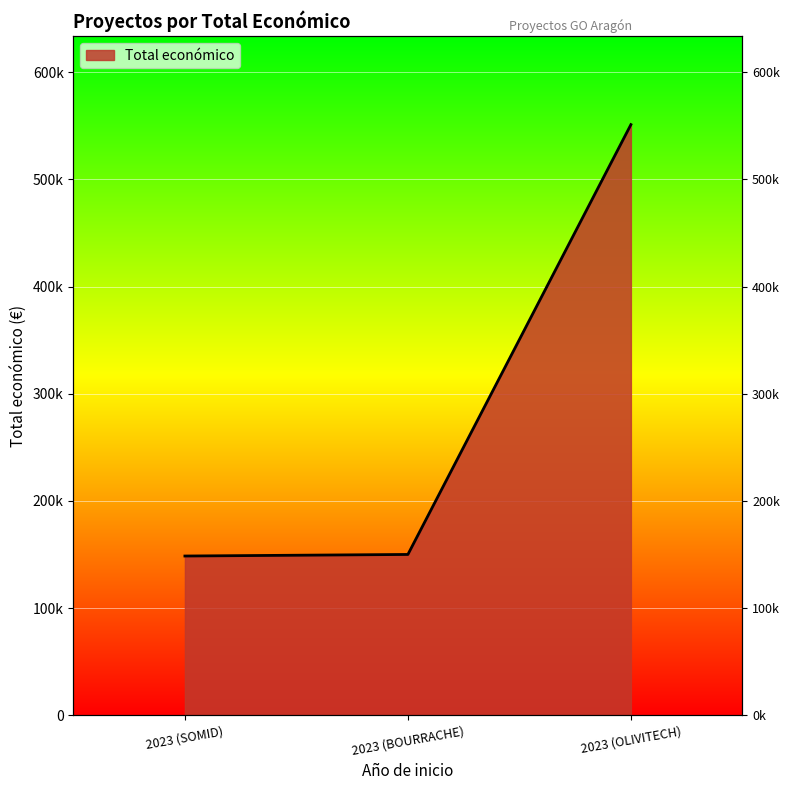

At which category does the chart reach its peak across all series?

2023 (OLIVITECH)